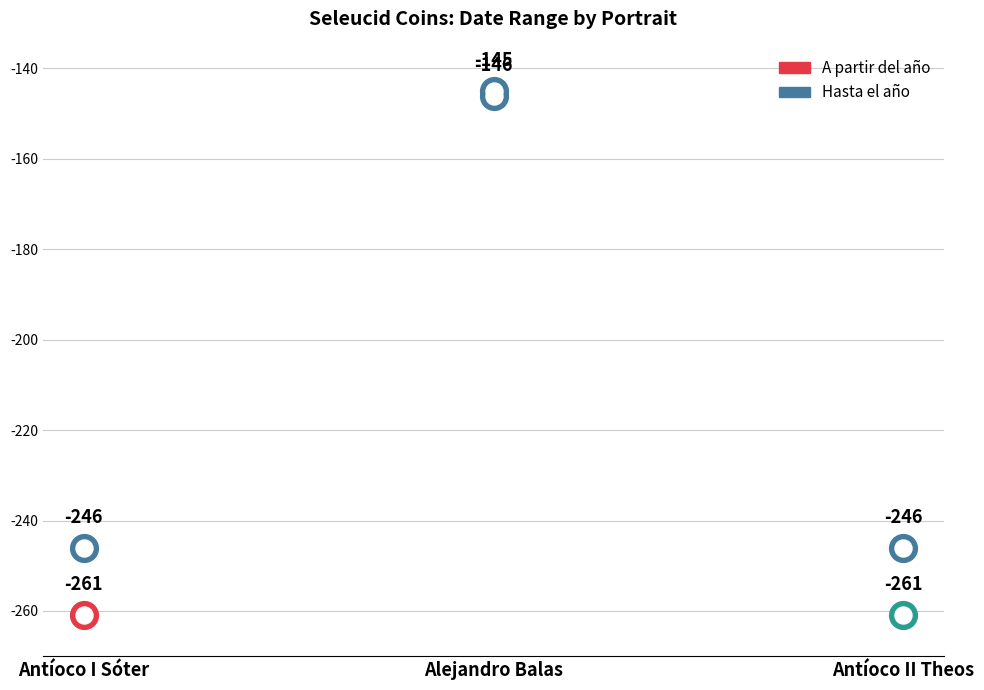

What are all the series names shown in the legend?

A partir del año, Hasta el año